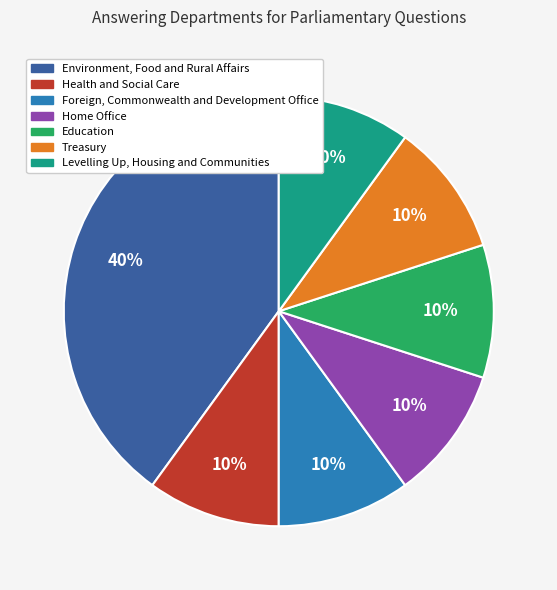

Do Foreign, Commonwealth and Development Office and Home Office together represent more than half of the pie?

No